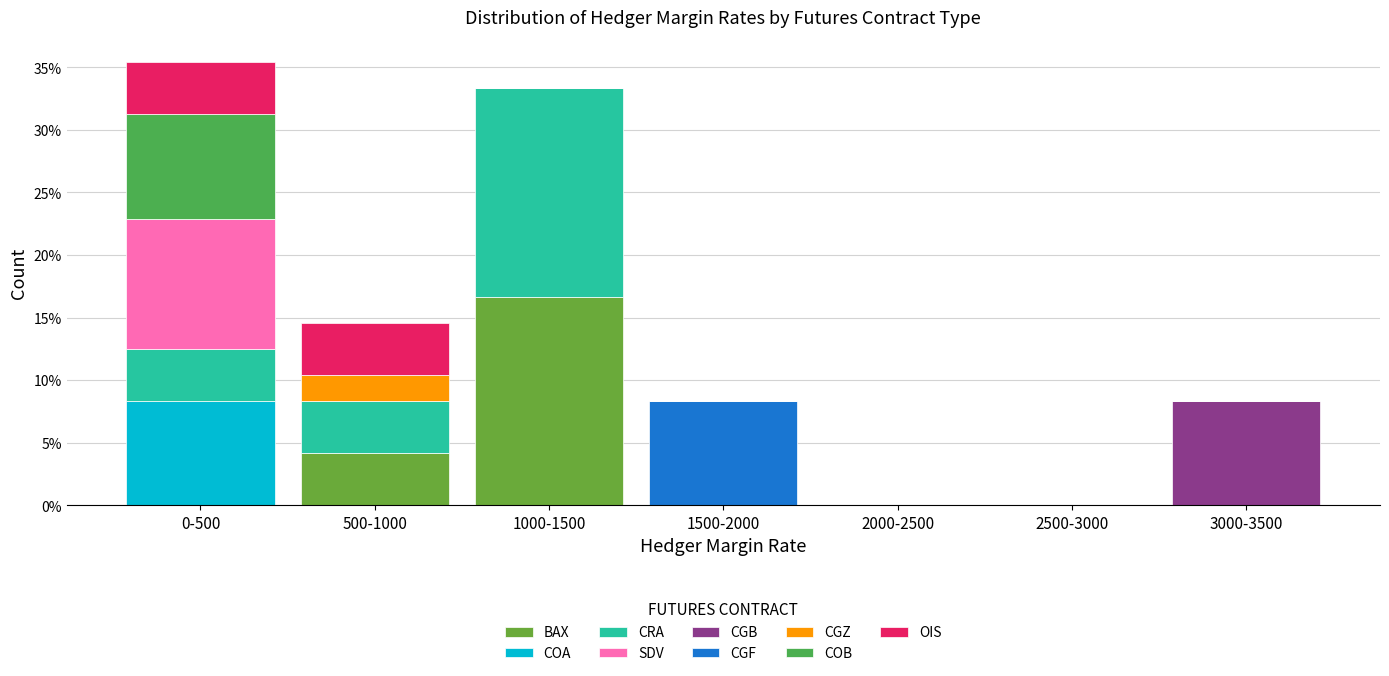

Count the number of categories in the chart.

7